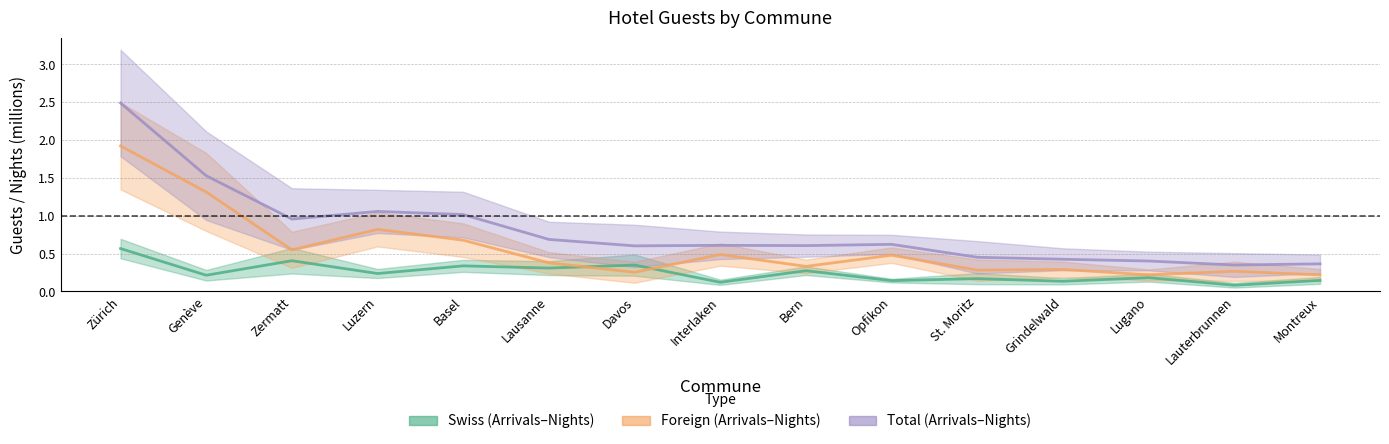

True or false: Foreign Nights and Swiss Nights cross at least once.

False